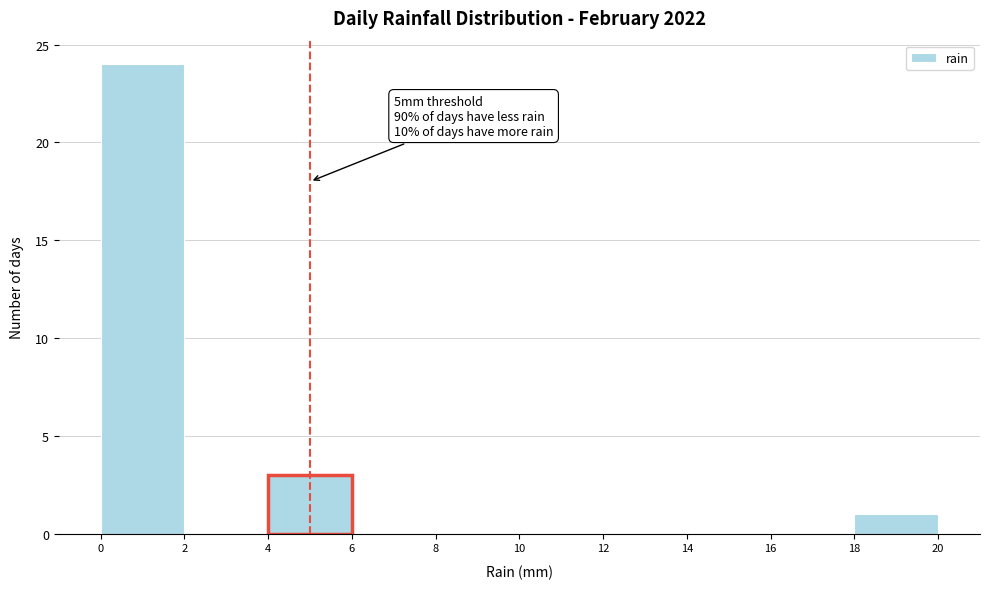

Over which range of the x-axis is the bar tallest?

0 to 2